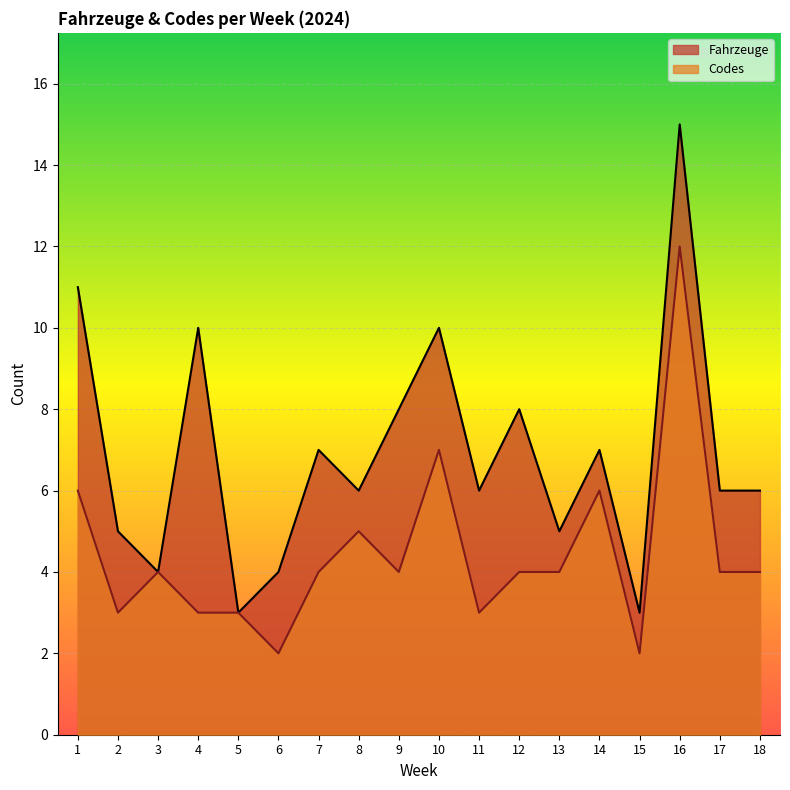

The Codes series shows 6 at 14. True or false?

True